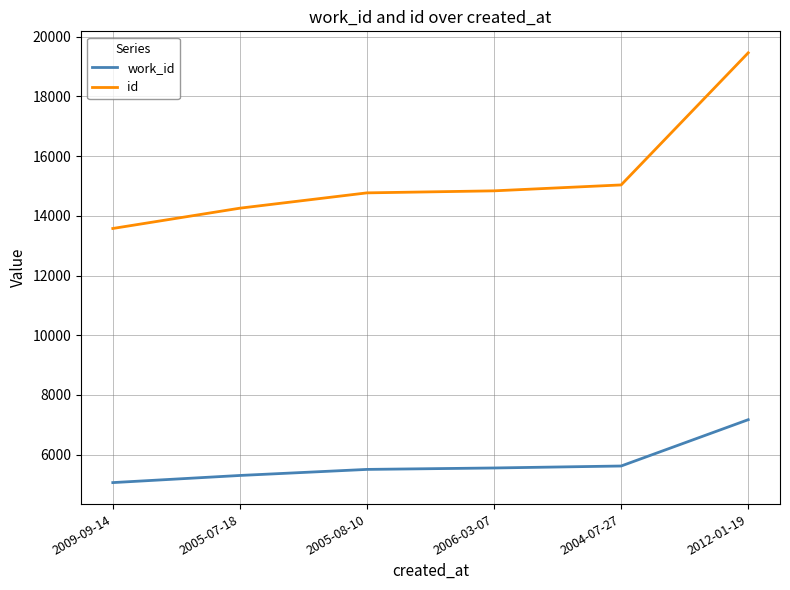

The value of work_id at 2004-07-27 is 9645. True or false?

False